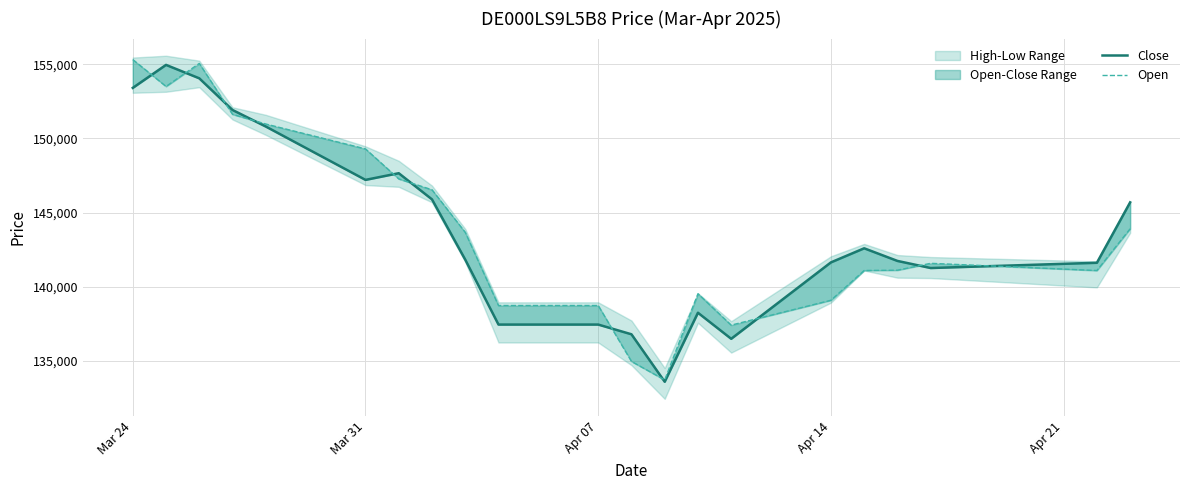

Between Apr 14 and 5, which is larger?

Apr 14